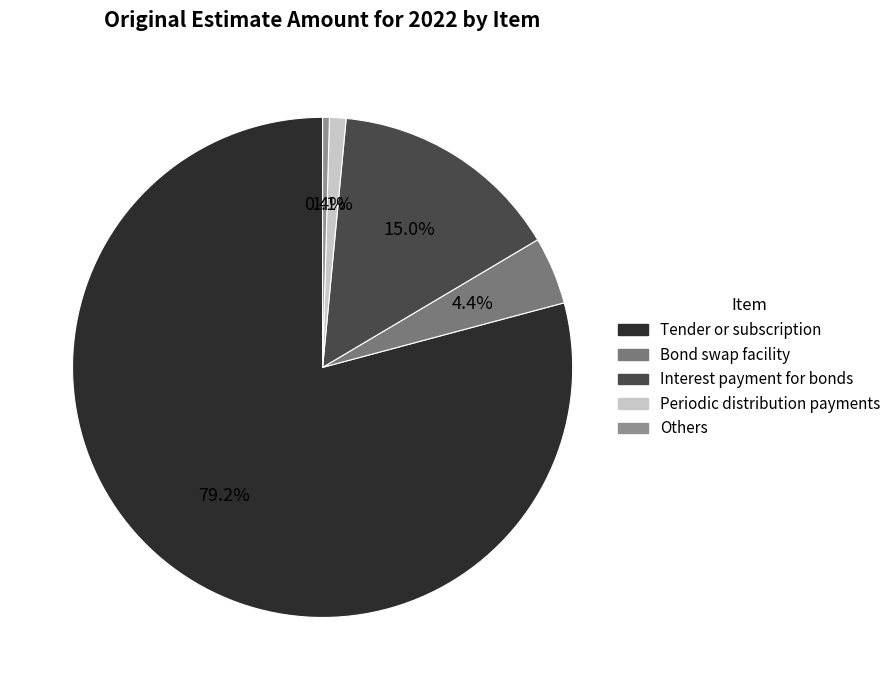

How many segments does this pie chart have?

5